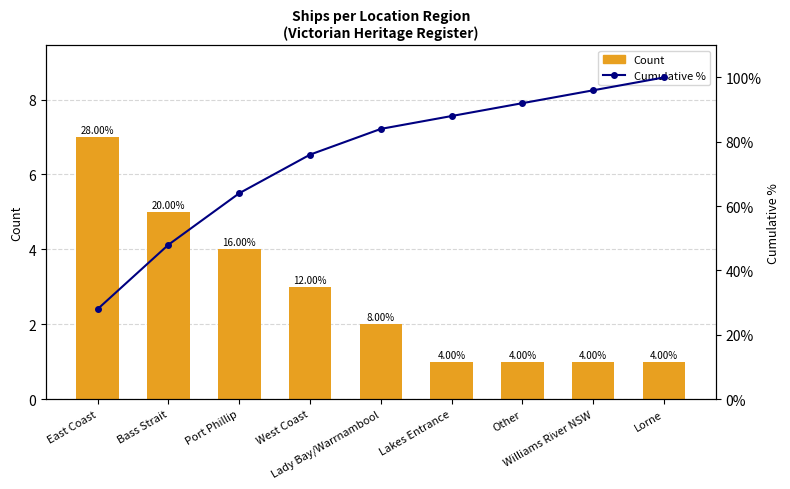

What is the difference between the maximum and minimum values in the Cumulative % series?

72.0